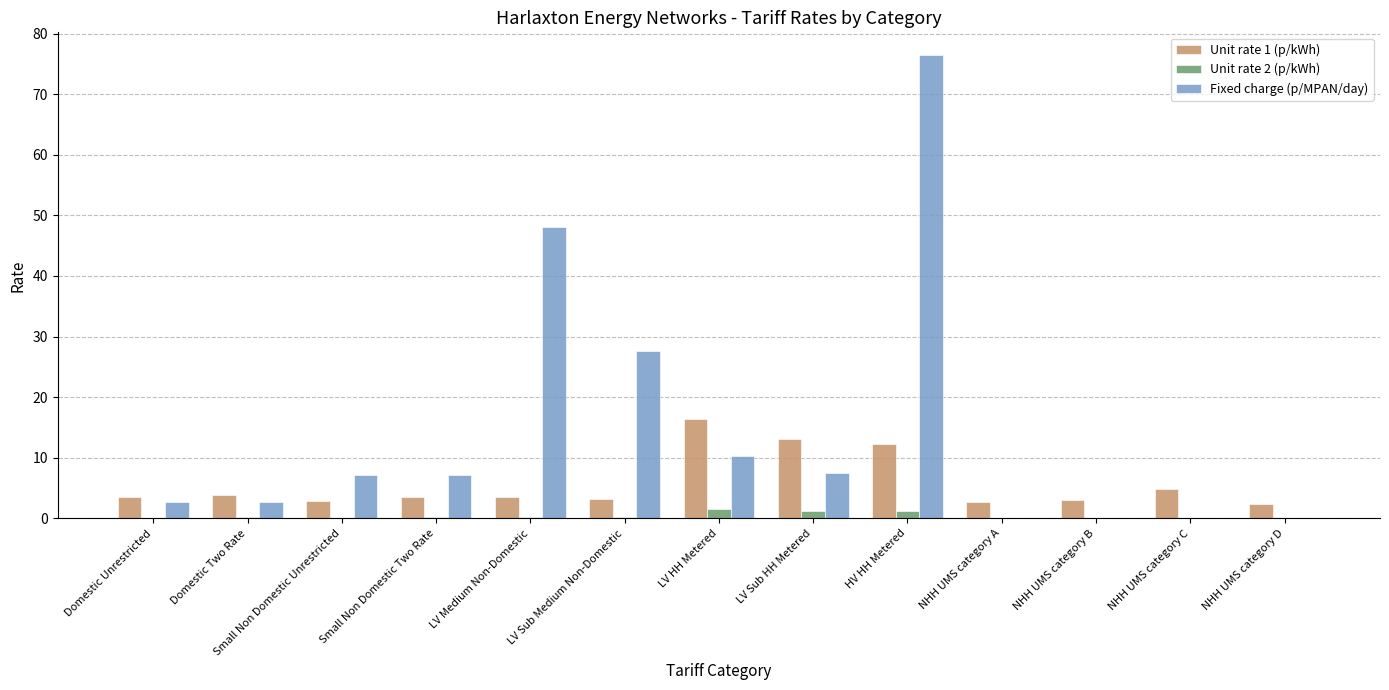

What is the sum of all Unit rate 1 (p/kWh) values?

74.9